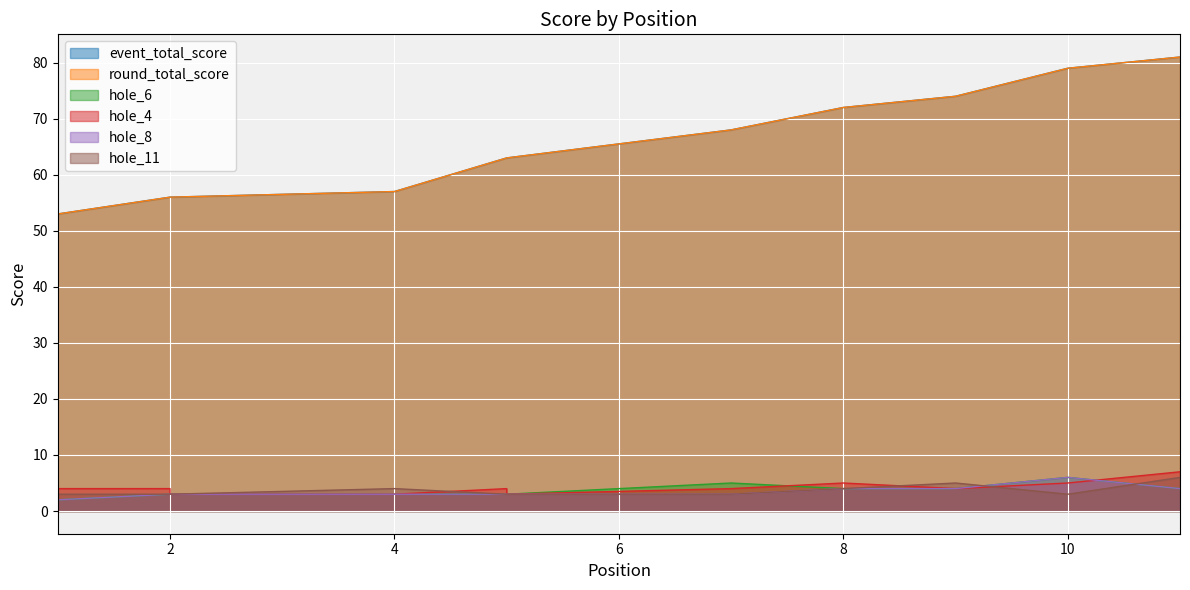

What is the total value across all series at 1?

117